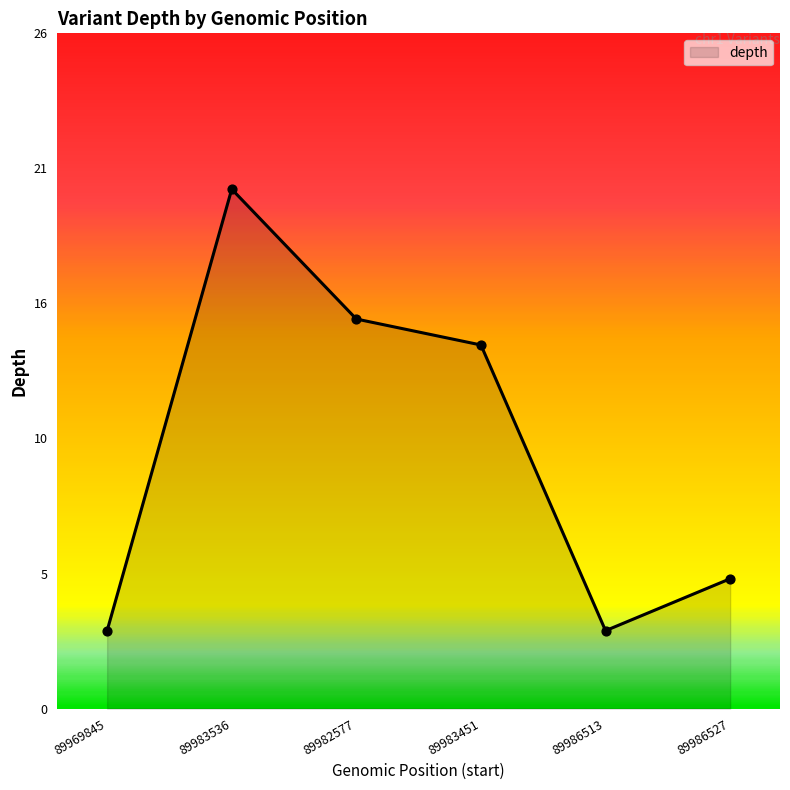

What is the ratio of the value at 89982577 to the value at 89969845?

5.0